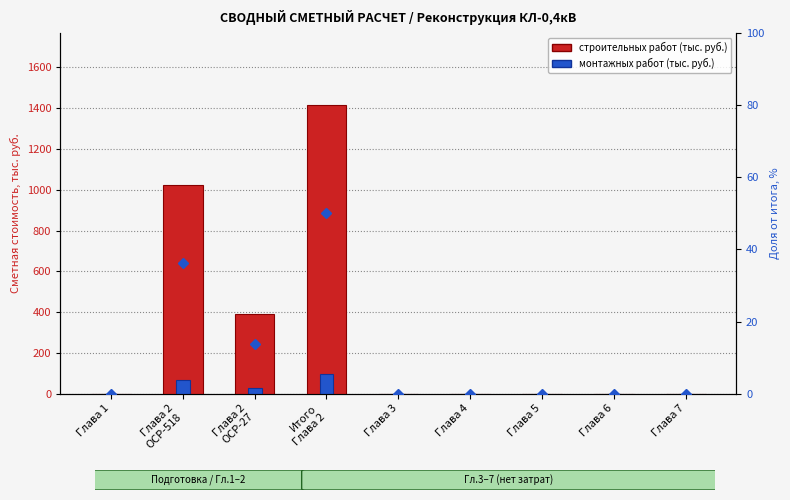

Is it true that монтажных работ equals 45.8 at Глава 3?

False